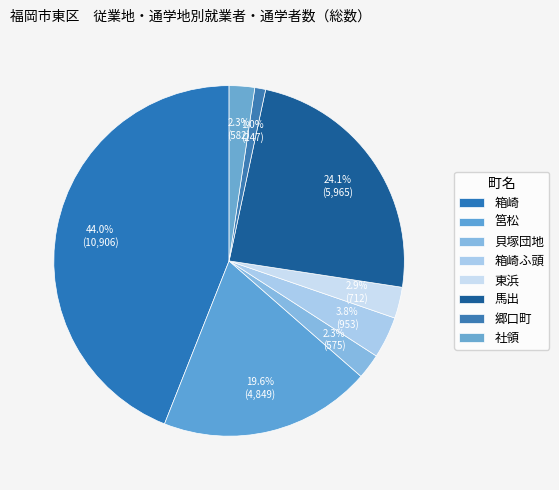

To the nearest percent, what percentage of the pie is 郷口町?

1%